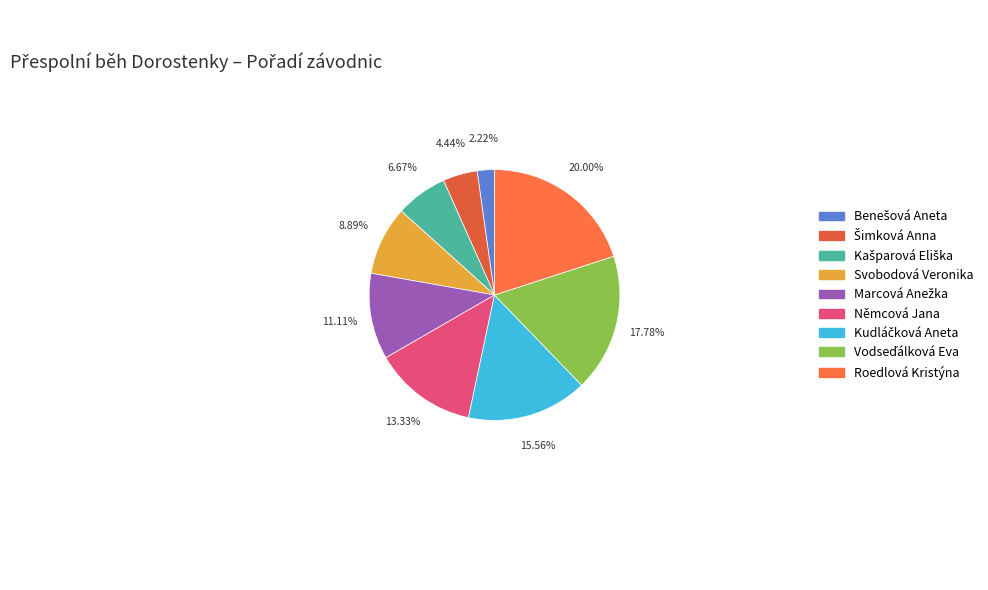

Does Němcová Jana account for over 50% of the chart?

No